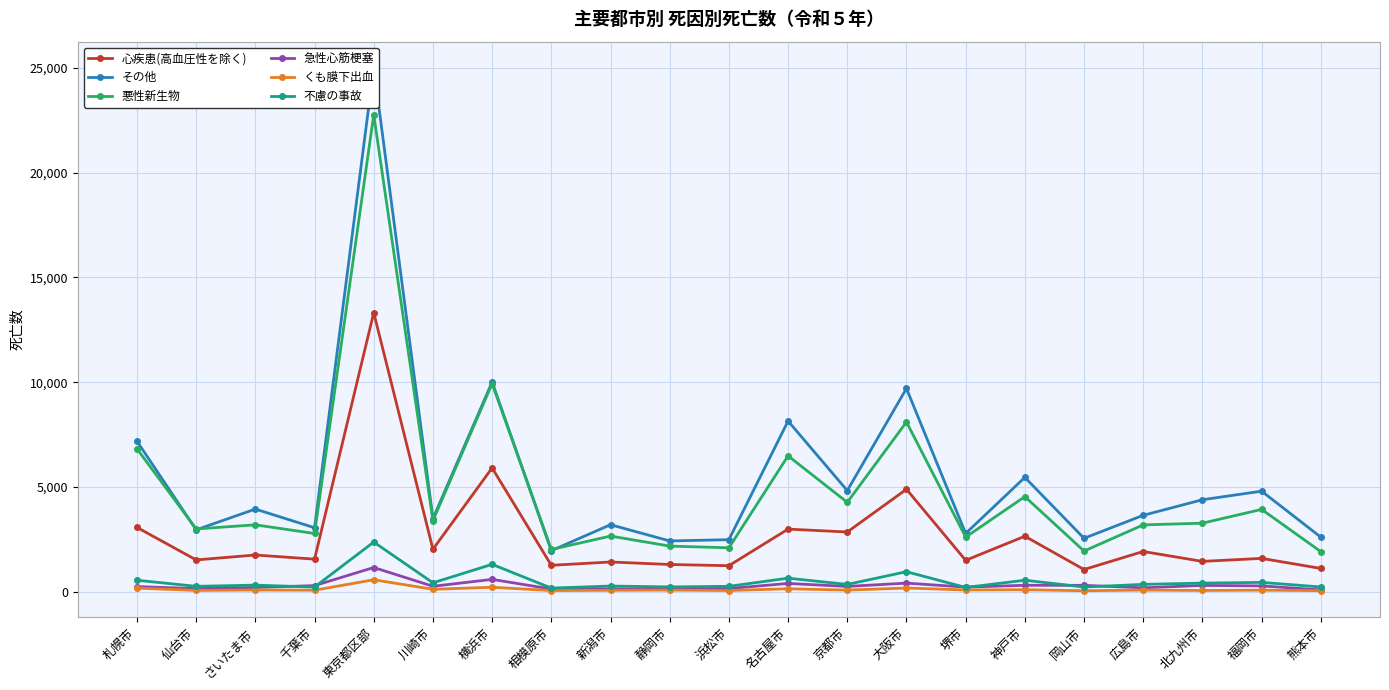

How many interior local valleys does the 急性心筋梗塞 series have?

7